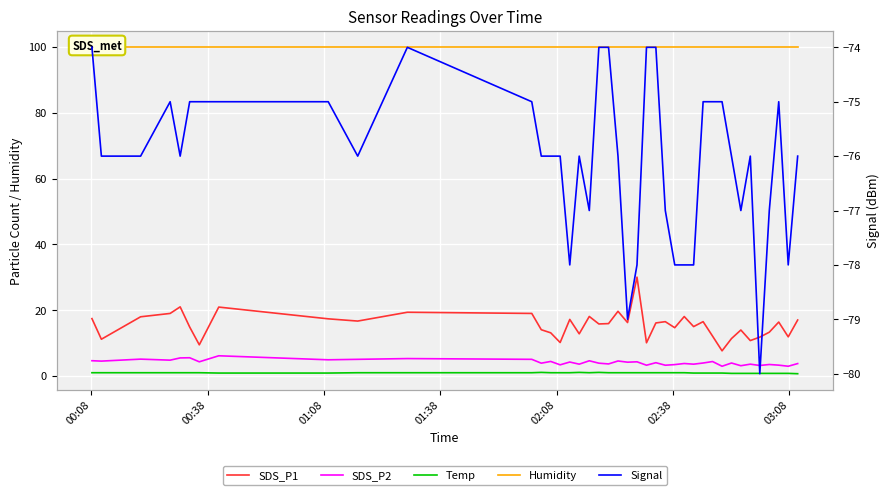

Which series has the largest total across all categories?

Humidity